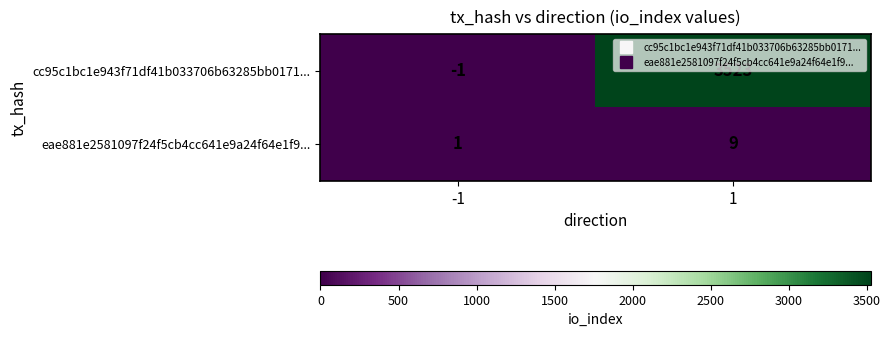

What is the smallest value displayed?

-1